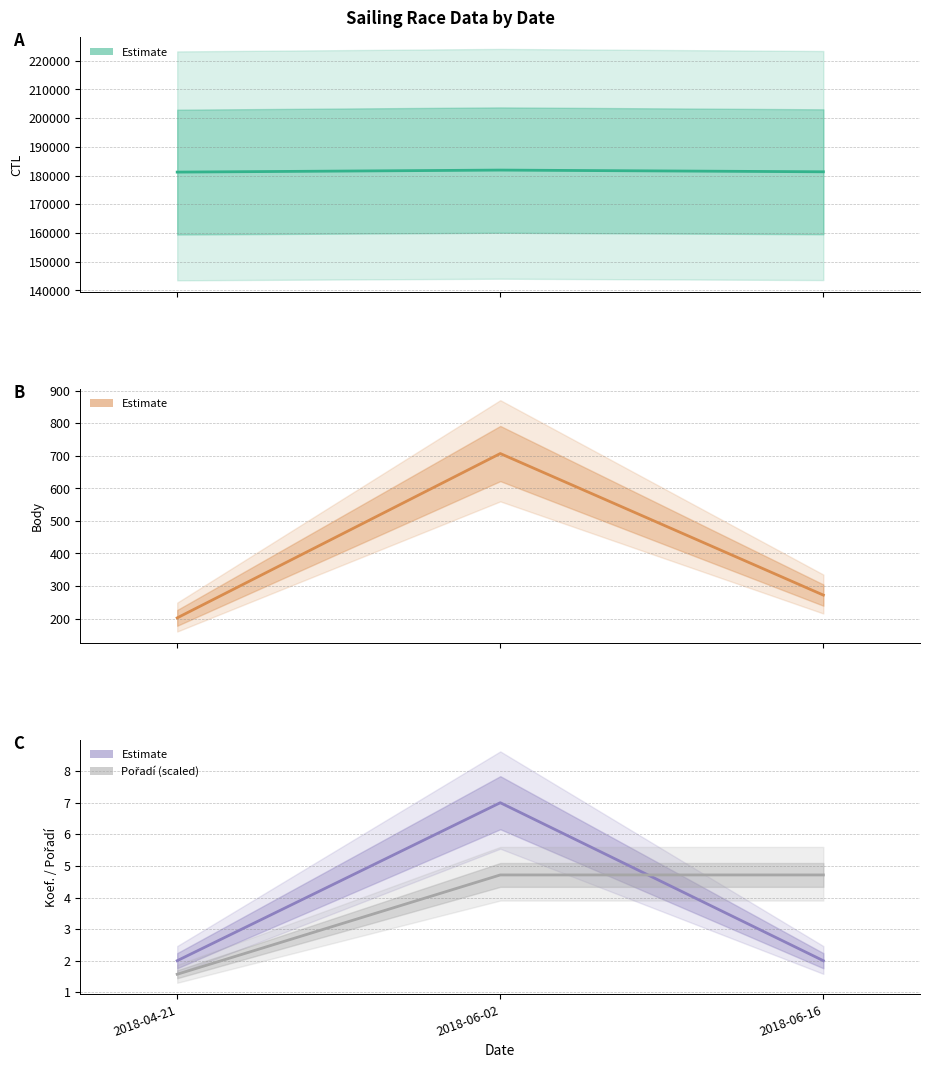

True or false: CTL has a value of 304432.7 at 2018-06-16.

False